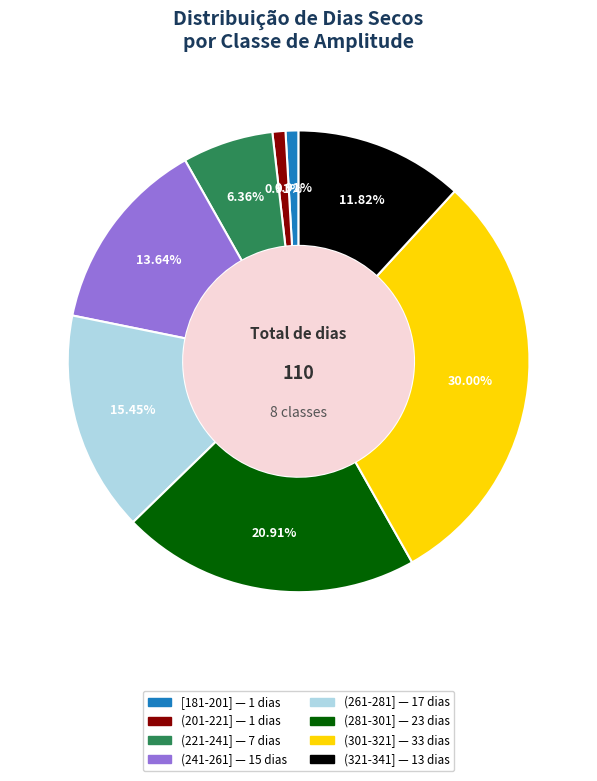

To the nearest percent, what portion does (261-281] represent?

15%